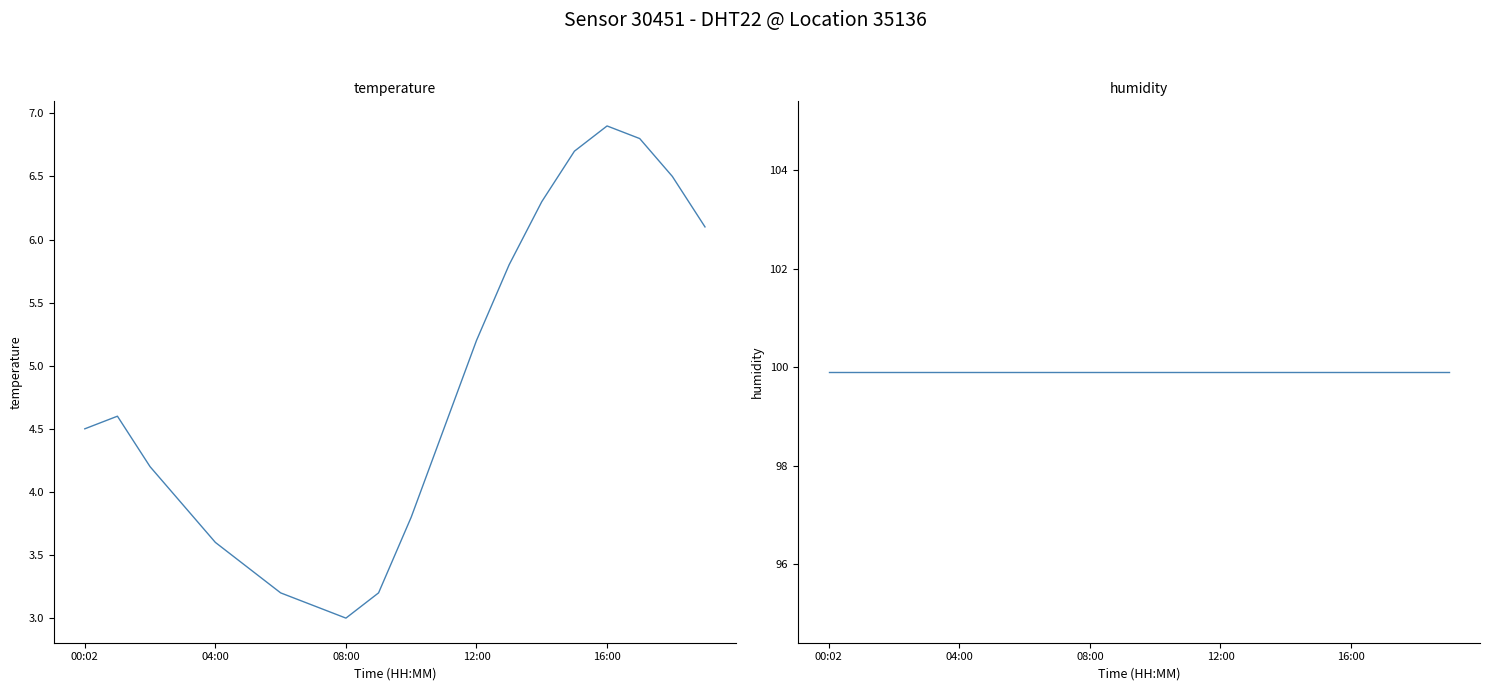

What is the value of the humidity point at the 19th from the left?

99.9